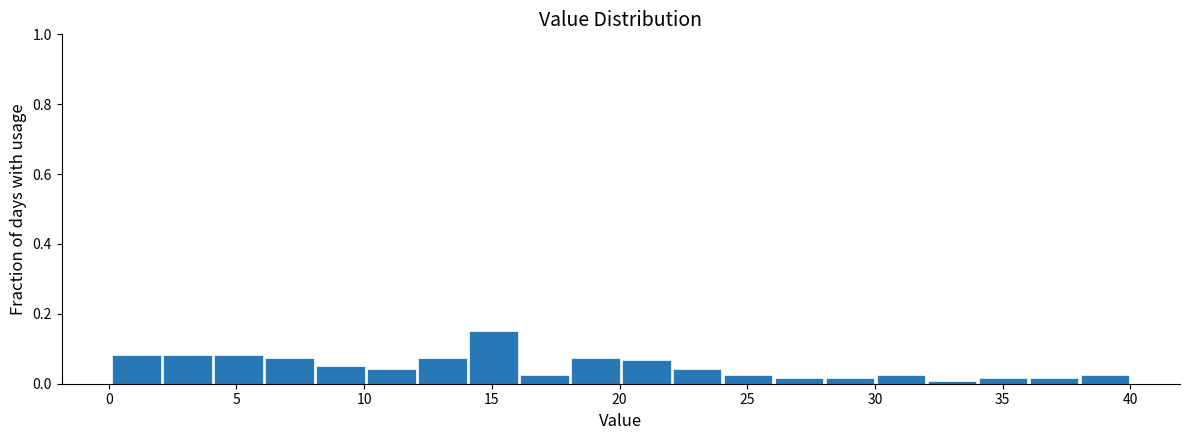

Read against the x-axis, roughly where is the centre of the tallest bar?

15.0